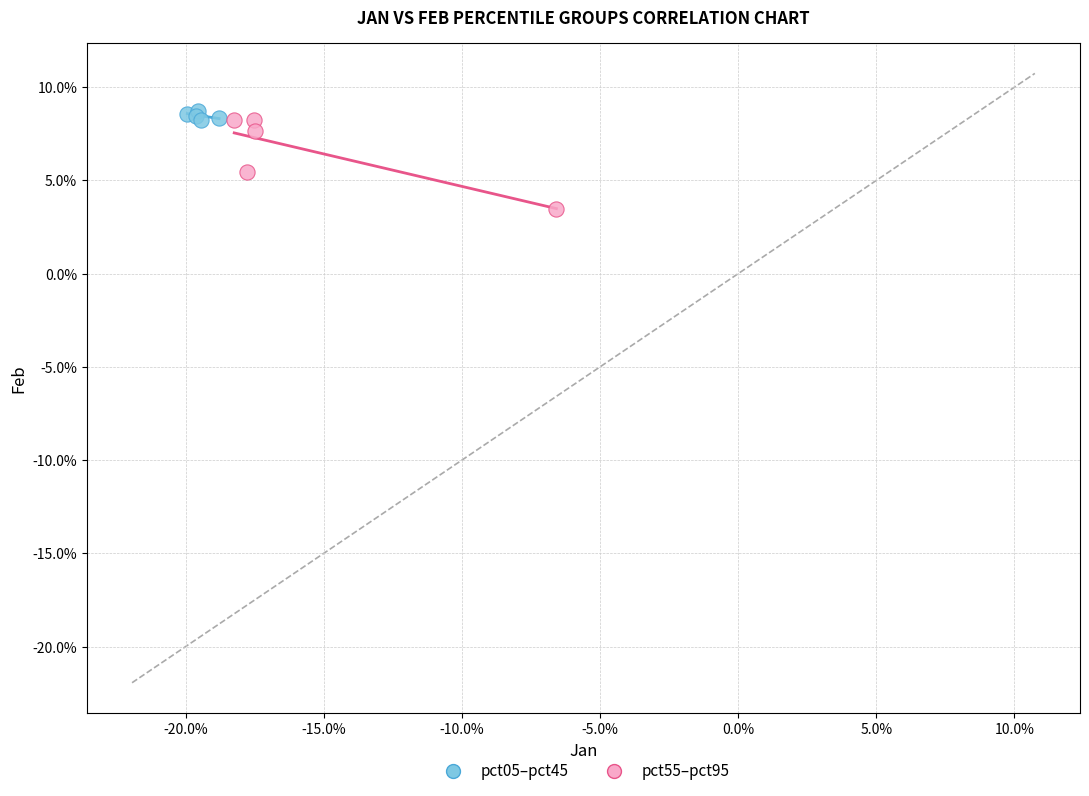

What are all the series names shown in the legend?

pct05–pct45, pct55–pct95